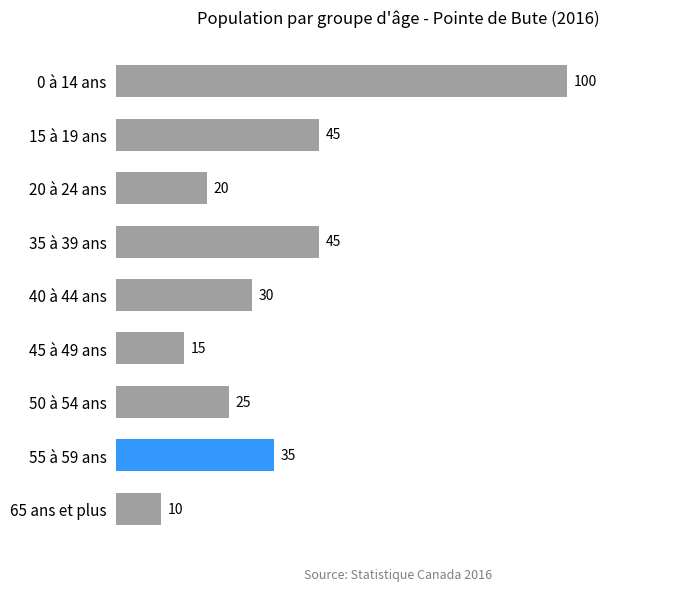

What is the maximum value shown in the chart?

100